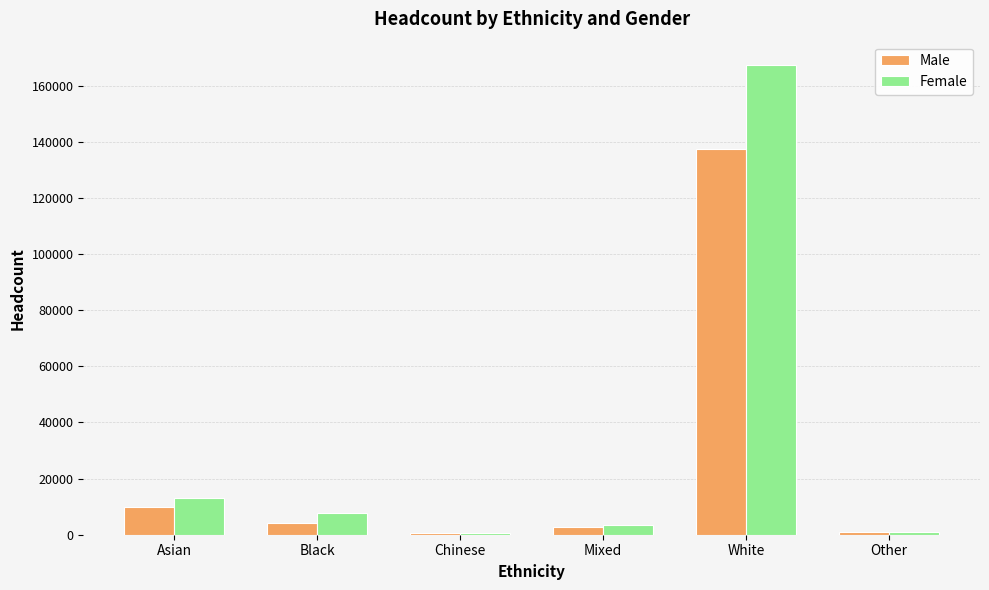

Where does the Female series first go above 7660?

Asian